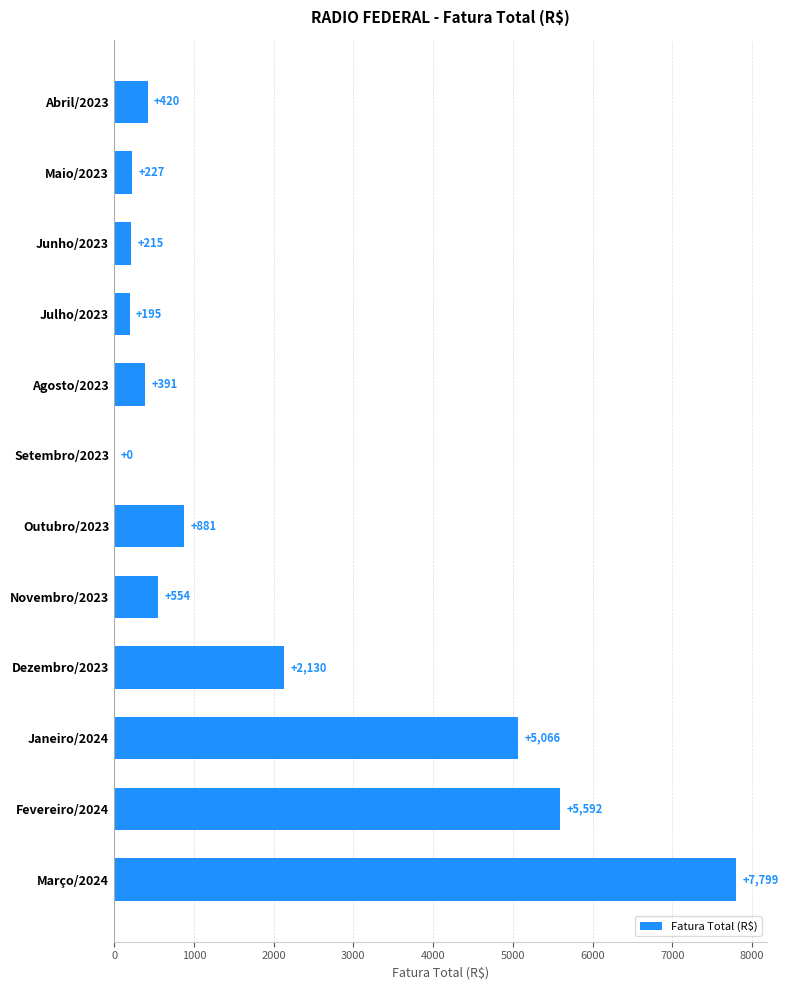

The value at Janeiro/2024 is 5065.8. True or false?

True